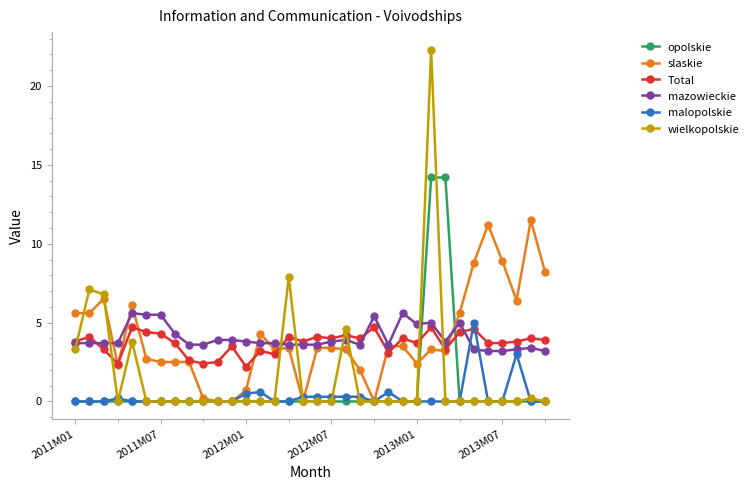

At how many categories does at least one series exceed 17?

1